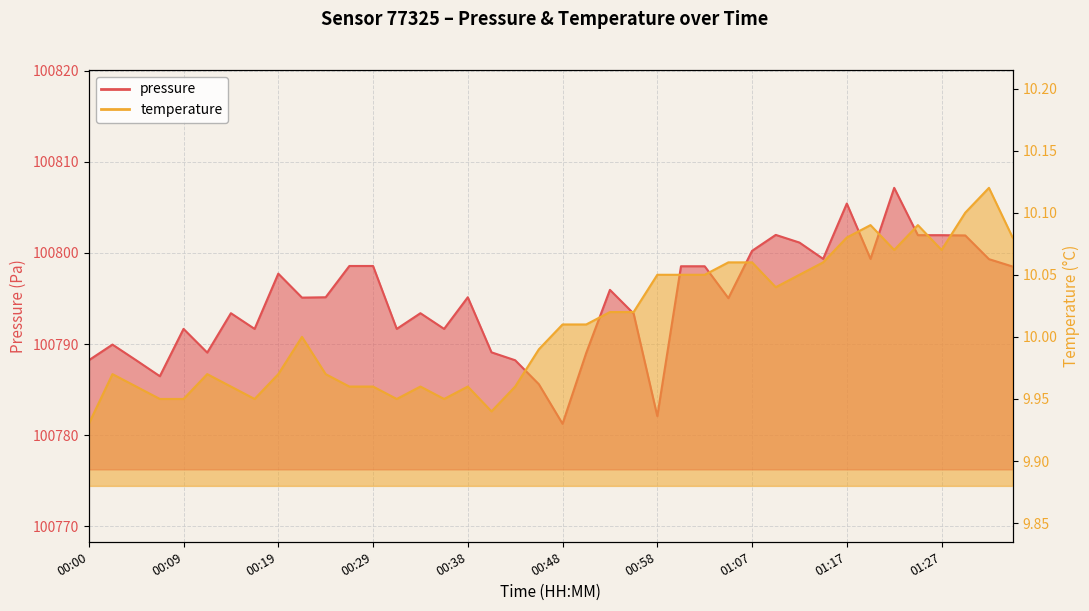

What is the sum of all temperature values?

400.4